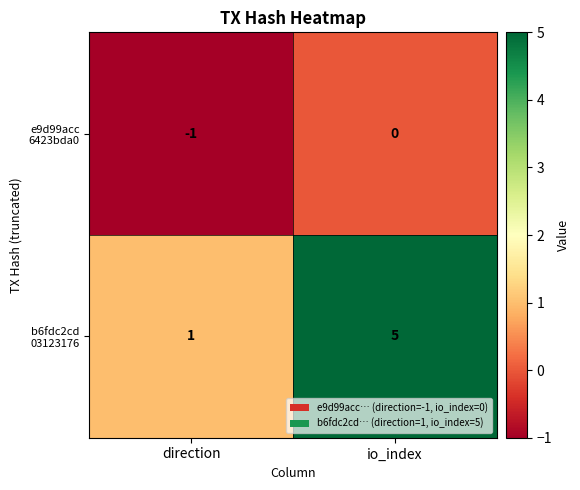

At which category is the sum across all series the highest?

io_index